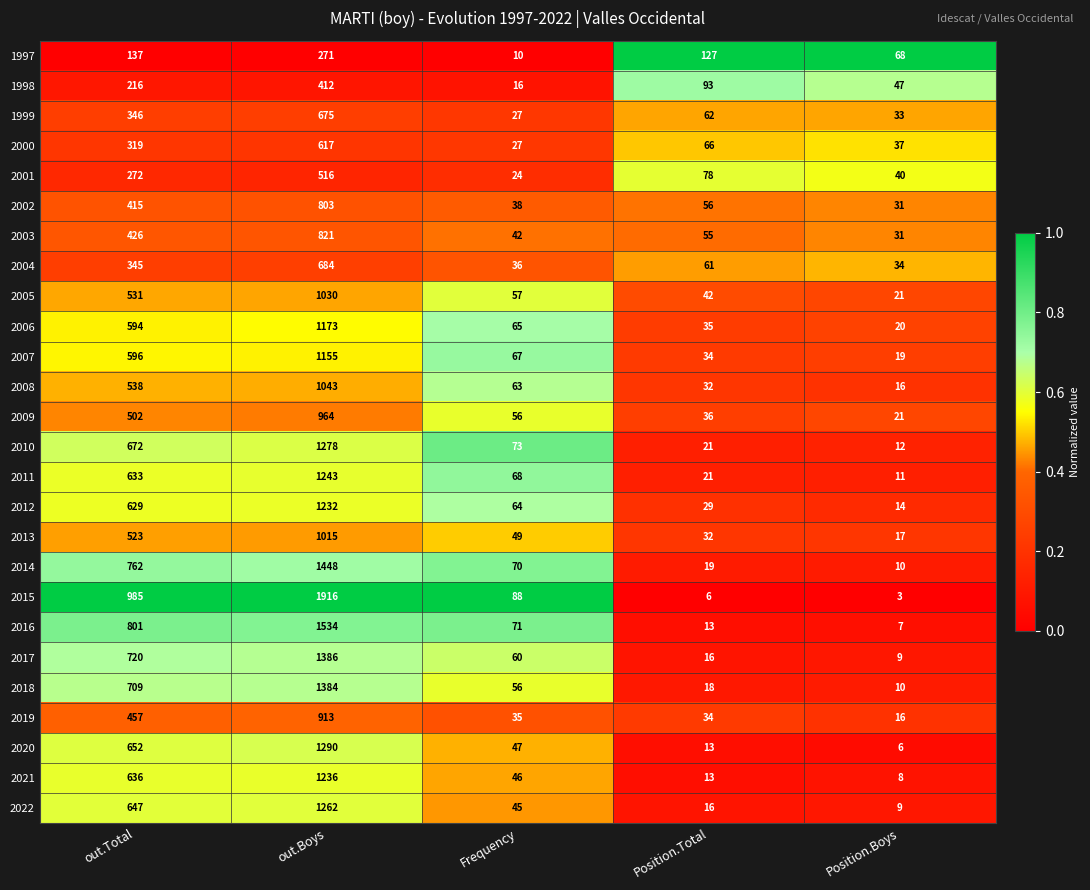

Rank the series at out.Boys from lowest to highest value.

1997, 1998, 2001, 2000, 1999, 2004, 2002, 2003, 2019, 2009, 2013, 2005, 2008, 2007, 2006, 2012, 2021, 2011, 2022, 2010, 2020, 2018, 2017, 2014, 2016, 2015